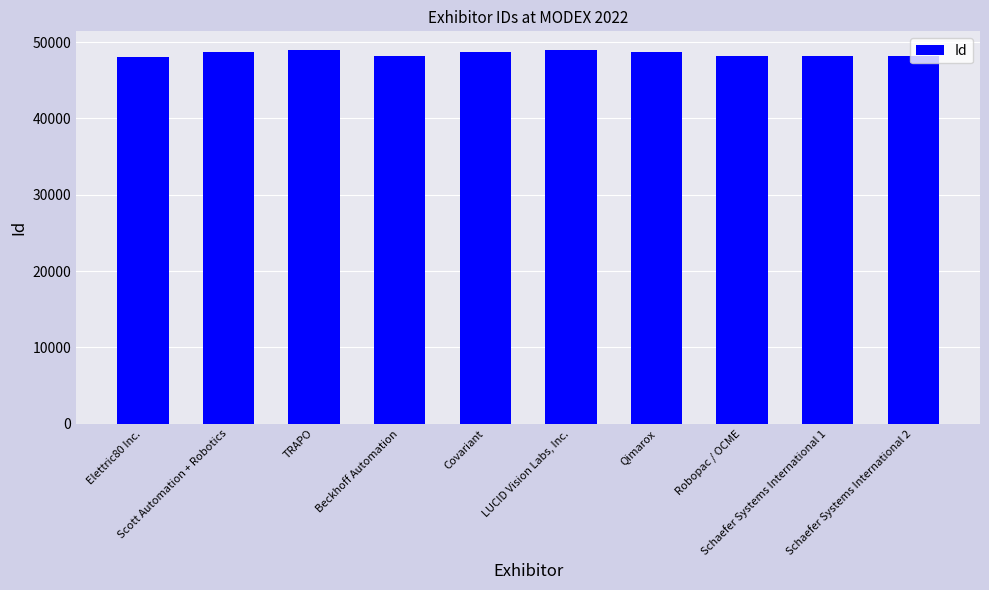

What is the label of the 7th bar from the right?

Beckhoff Automation